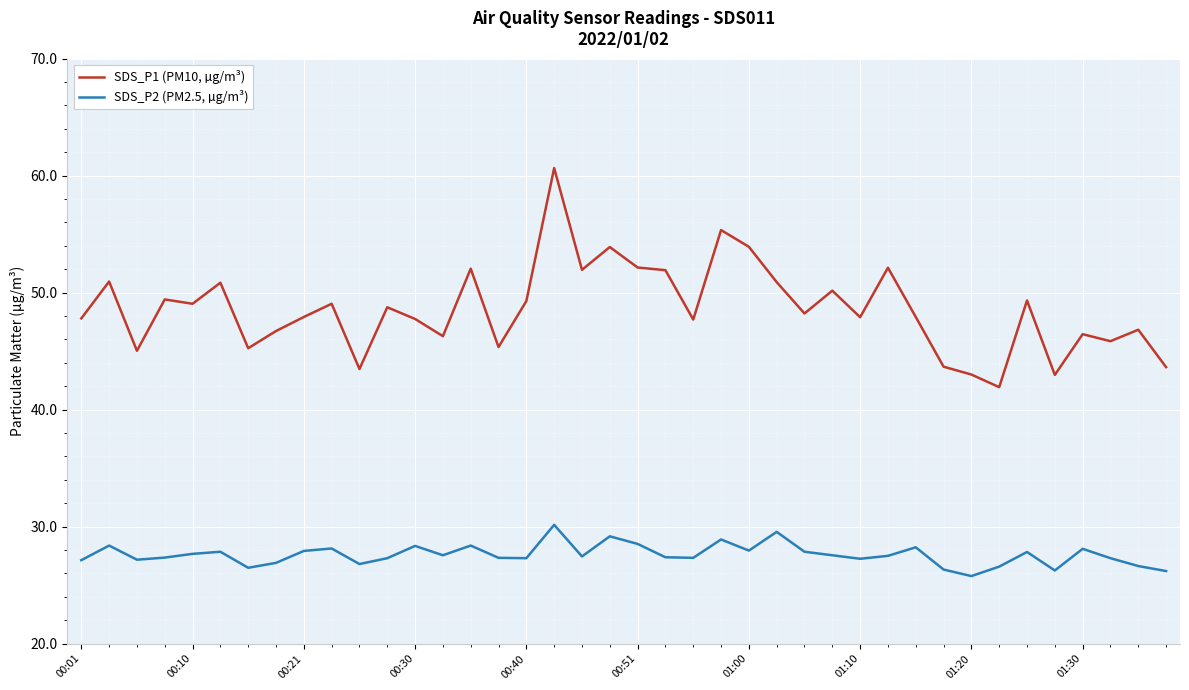

Which series has the largest total across all categories?

SDS_P1 (PM10, µg/m³)